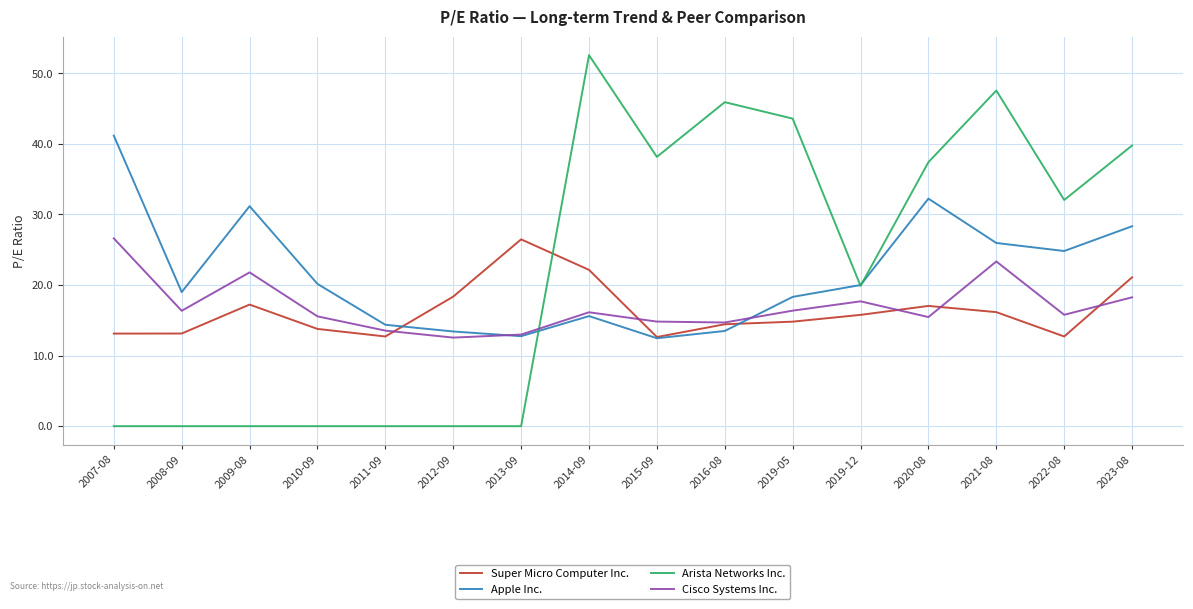

What is the difference between the highest and lowest values at 2016-08?

32.4